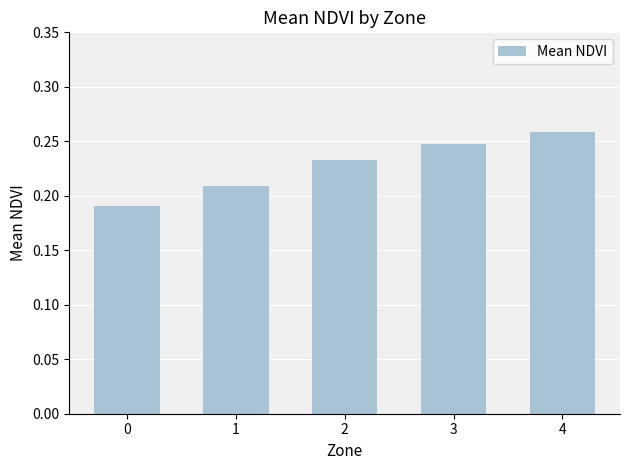

Which label corresponds to the largest value in the chart?

4